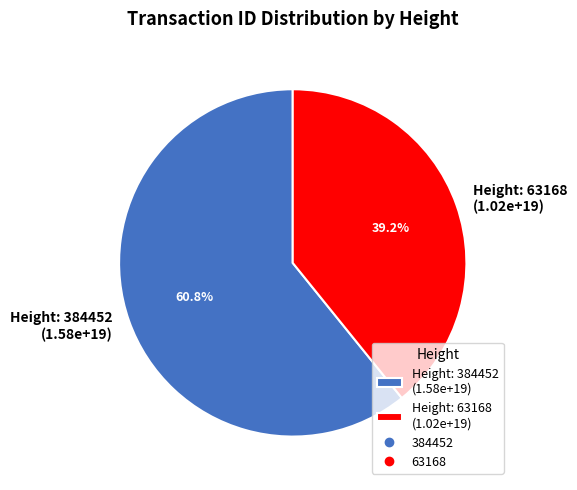

Combined, what portion of the pie is Height: 384452 (1.58e+19) and Height: 63168 (1.02e+19)?

100.0%